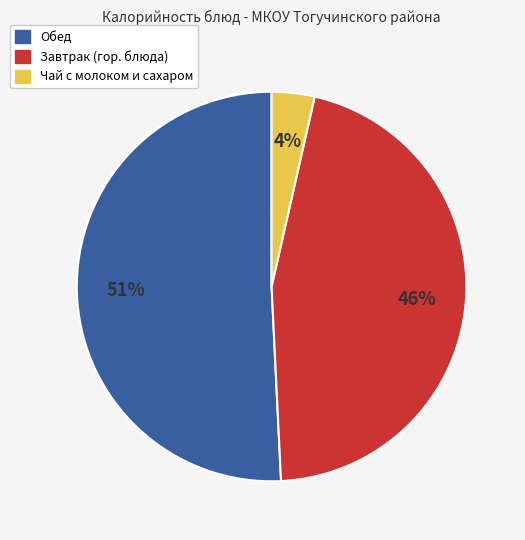

Does any single category account for the majority?

Yes